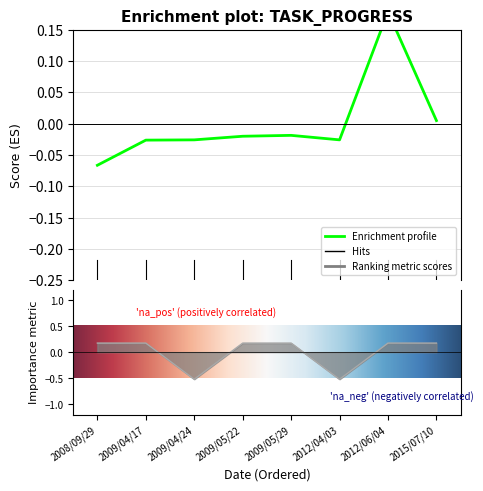

Is it true that # equals 0.0 at 2015/07/10?

True